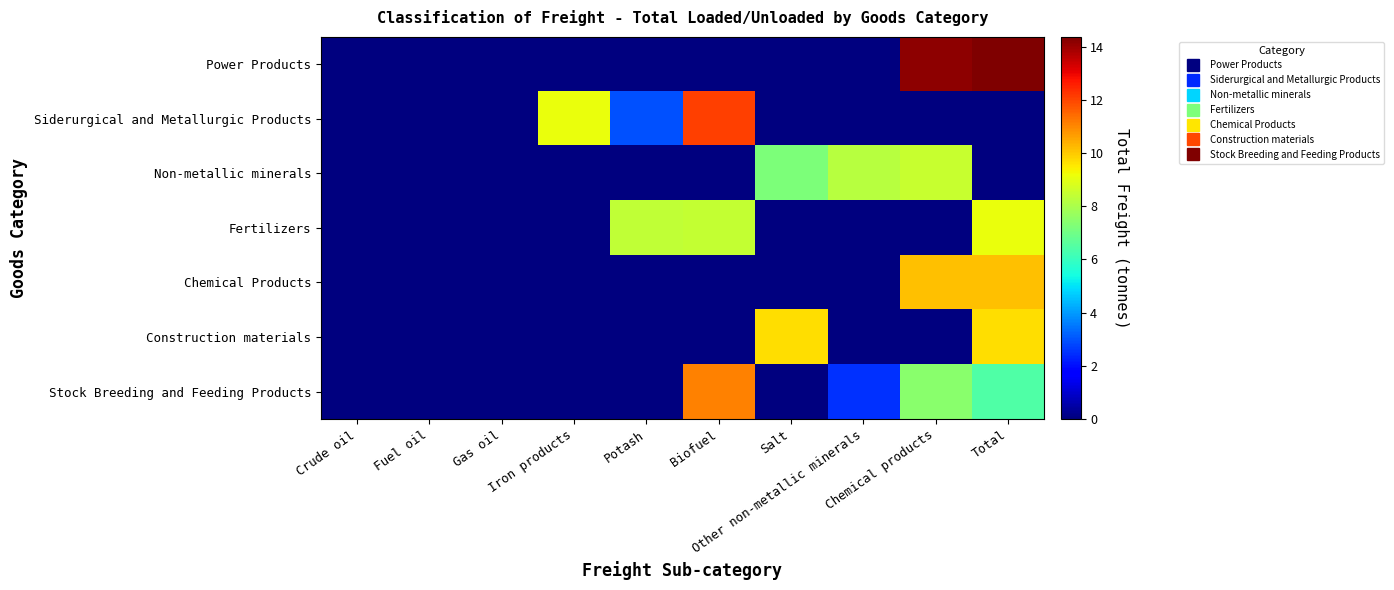

At which category is the sum across all series the highest?

Total